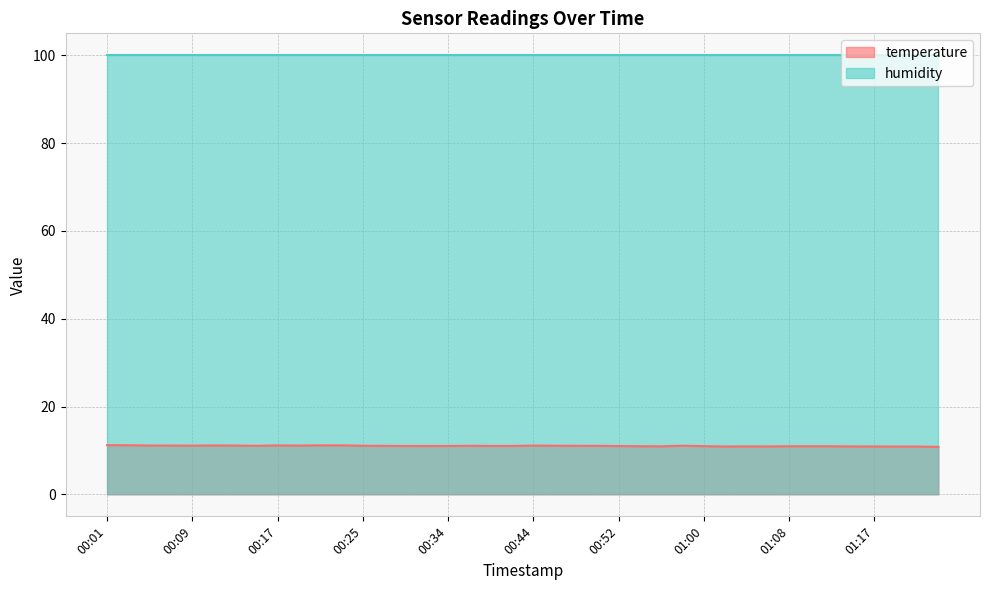

Reading left to right, extract all data points from this chart.

11.2	11.2	11.1	11.1	11.1	11.2	11.1	11.1	11.2	11.1	11.2	11.2	11.1	11.1	11.0	11.0	11.0	11.1	11.0	11.0	11.1	11.1	11.1	11.1	11.0	11.0	10.9	11.1	11.0	10.9	10.9	10.9	11.0	11.0	11.0	10.9	10.9	10.9	10.9	10.8